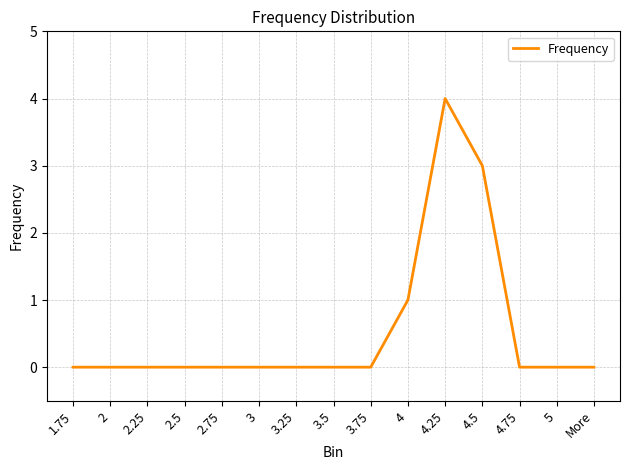

How many lines are shown in the chart?

1